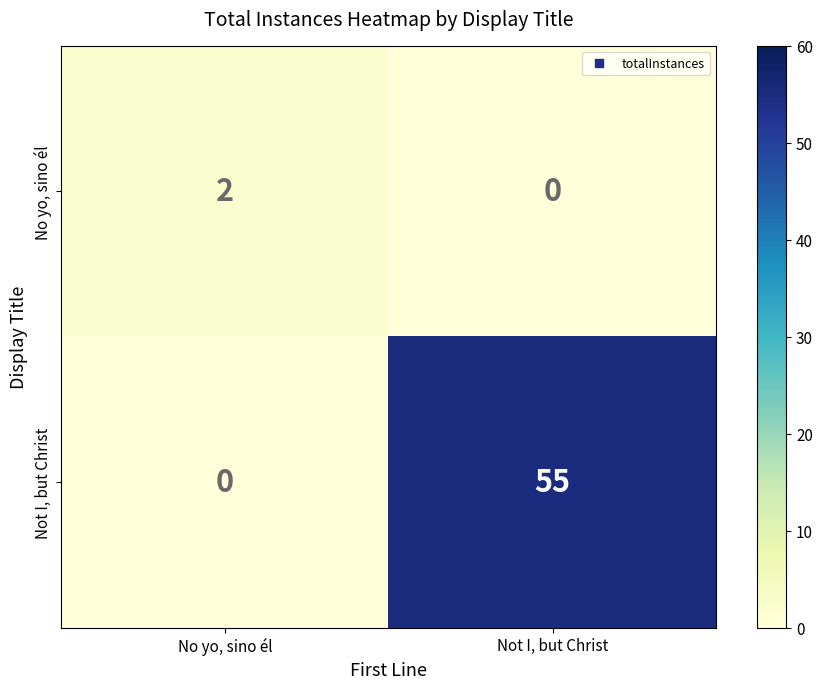

Which category has the lowest value in the No yo, sino él series?

Not I, but Christ